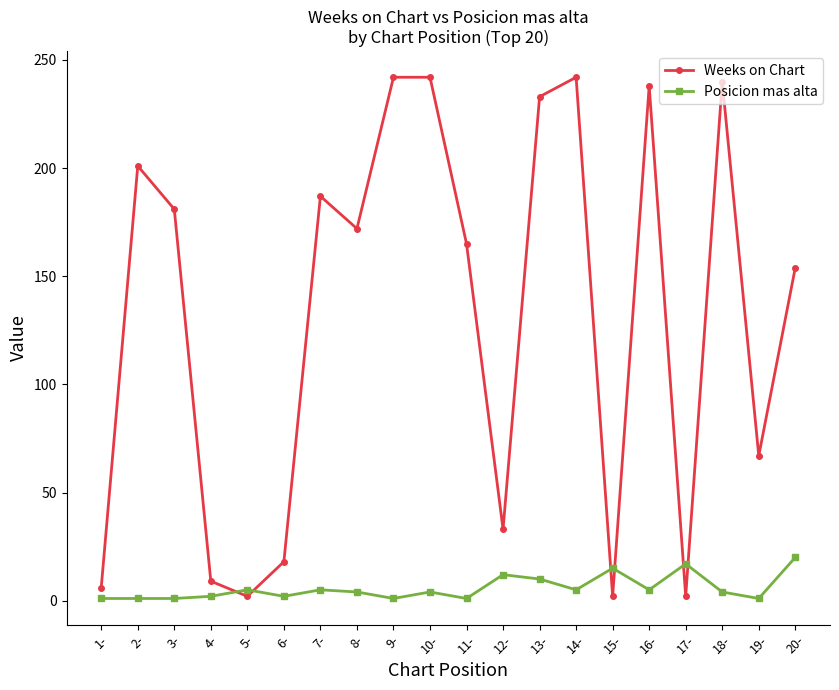

Which series has the largest total across all categories?

Weeks on Chart